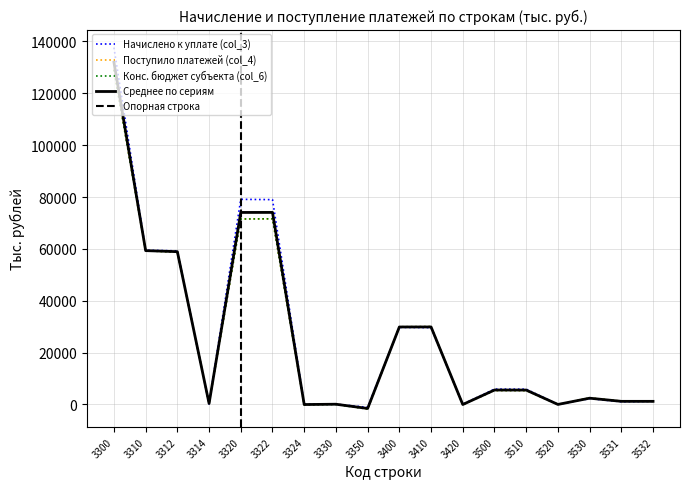

Which series changed the most between 3324 and 3531?

Поступило платежей (col_4)